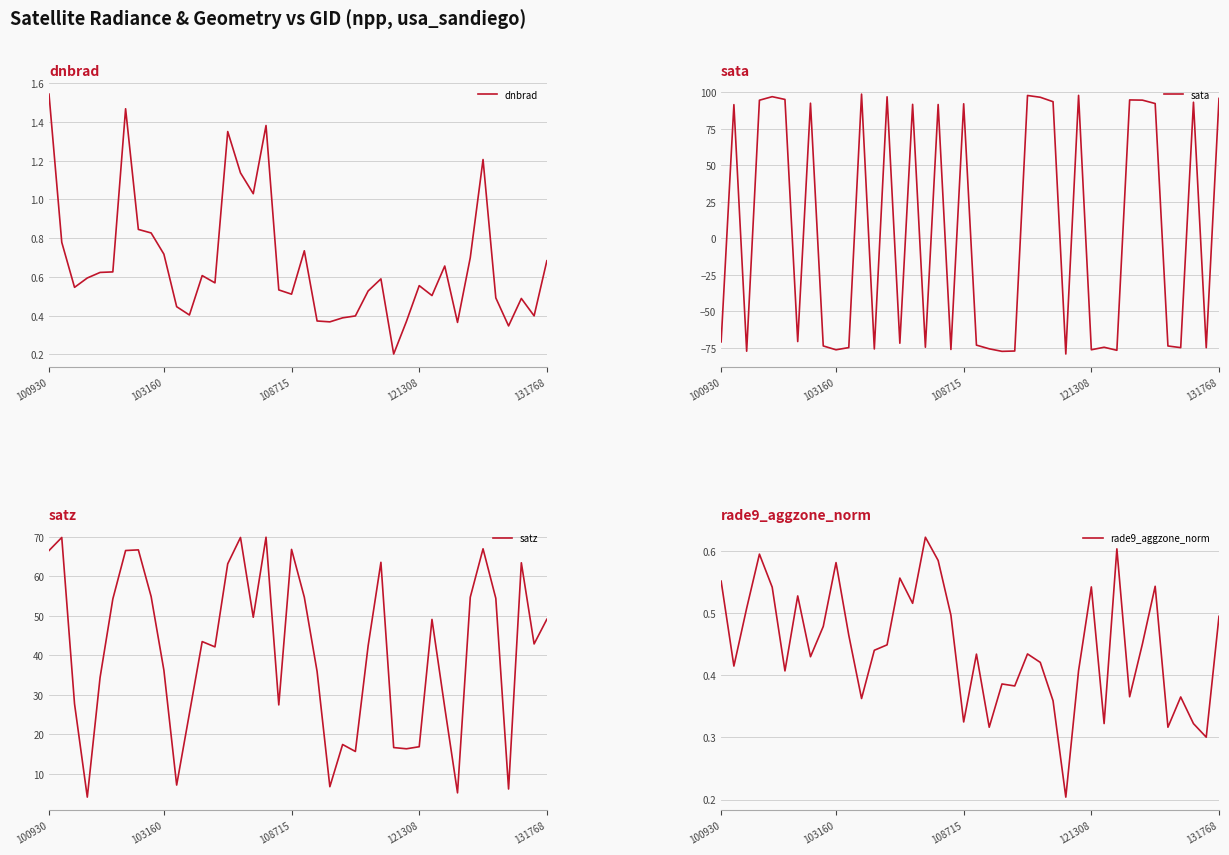

Rank the series at 28 from lowest to highest value.

dnbrad, rade9_aggzone_norm, satz, sata